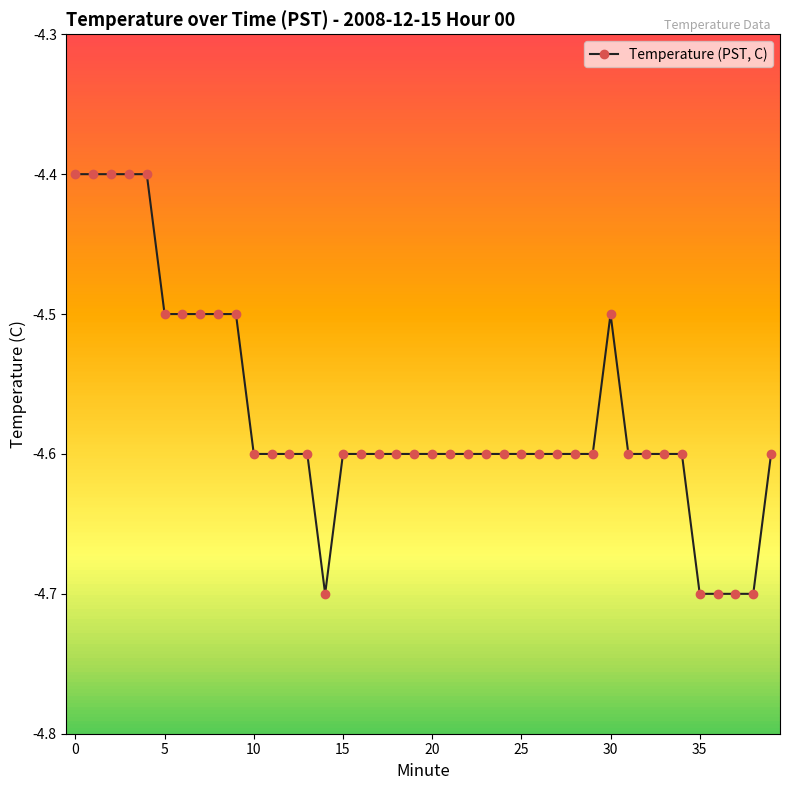

What is the value of the 17th point from the left?

-4.6